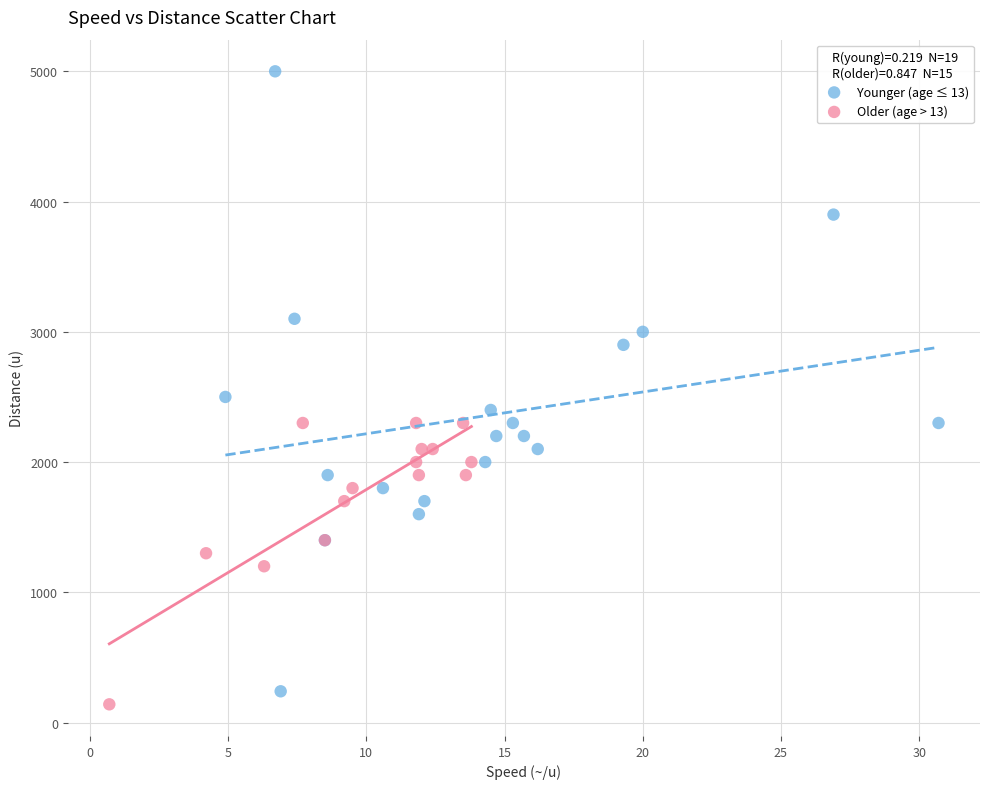

What are all the series names shown in the legend?

Younger (age ≤ 13), Older (age > 13)